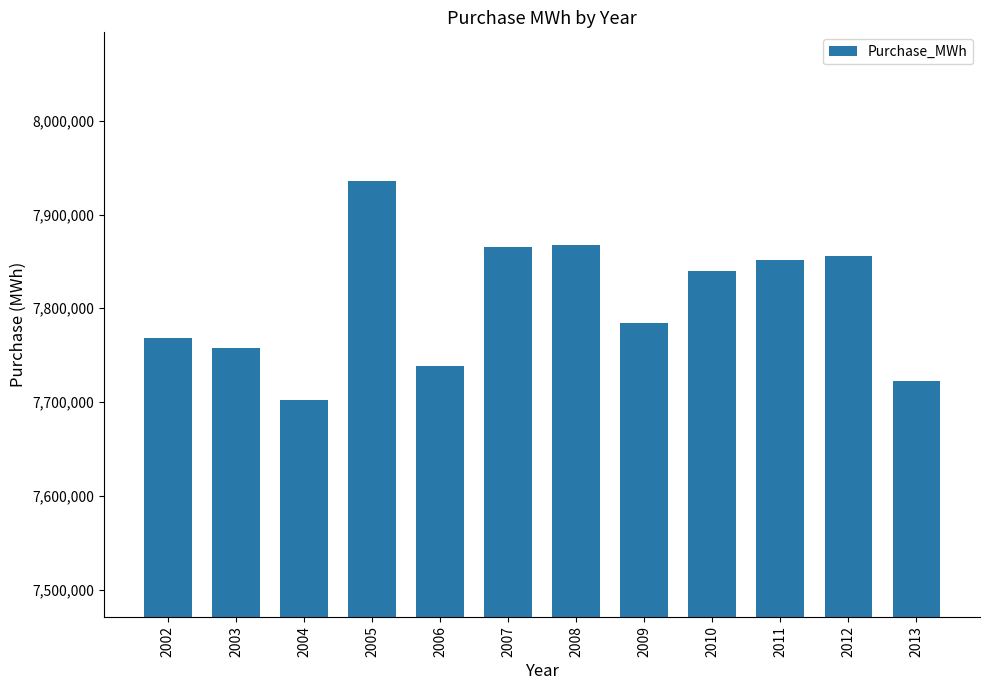

What is the value of the 12th bar from the left?

7722152